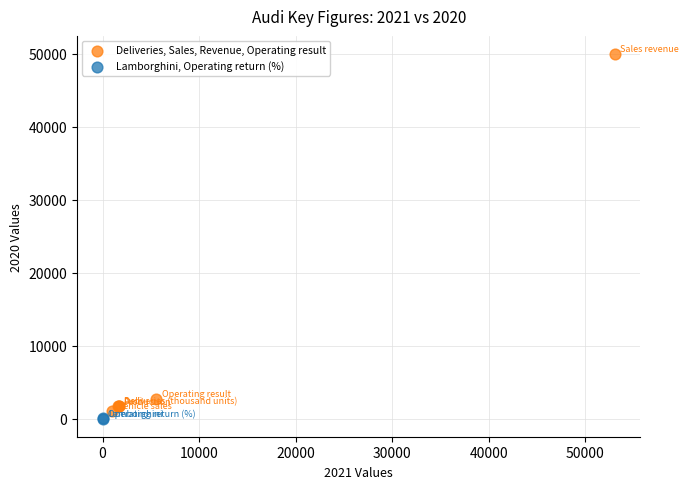

What are all the series names shown in the legend?

Deliveries, Sales, Revenue, Operating result, Lamborghini, Operating return (%)